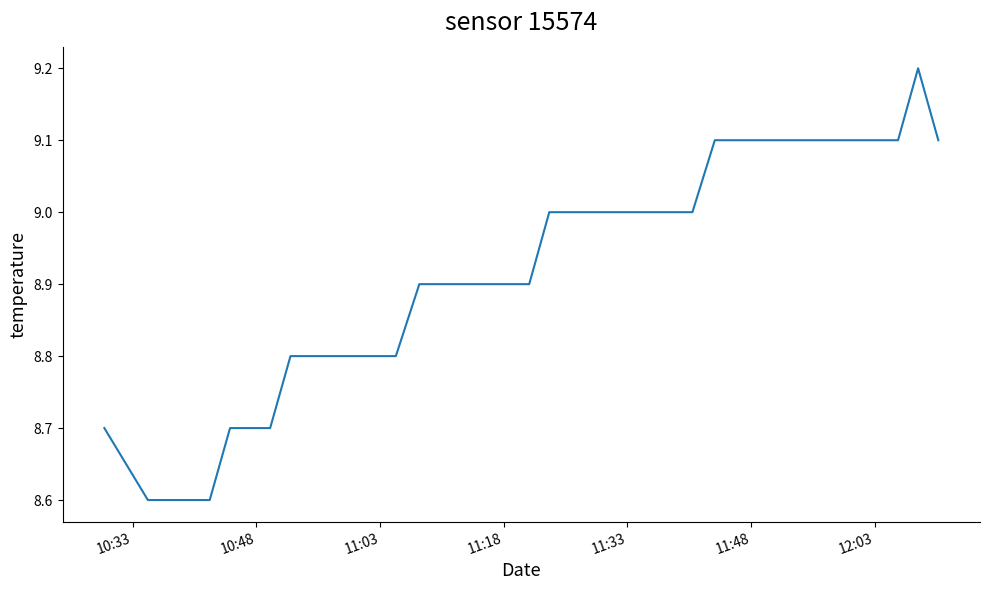

What is the maximum value shown in the chart?

9.2